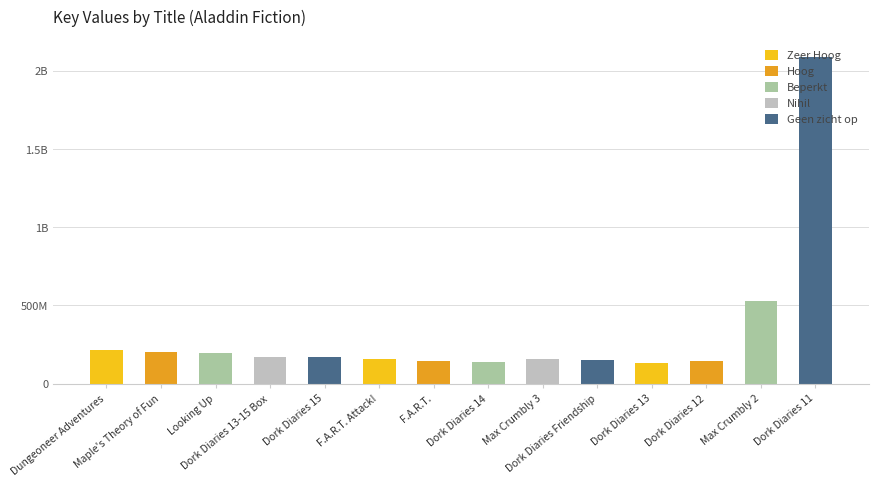

What is the difference between the maximum and minimum values?

1957438627